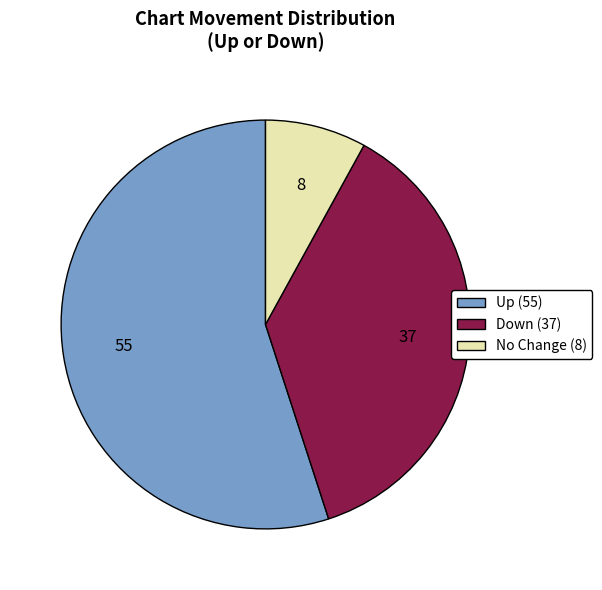

Count the number of slices in the pie.

3